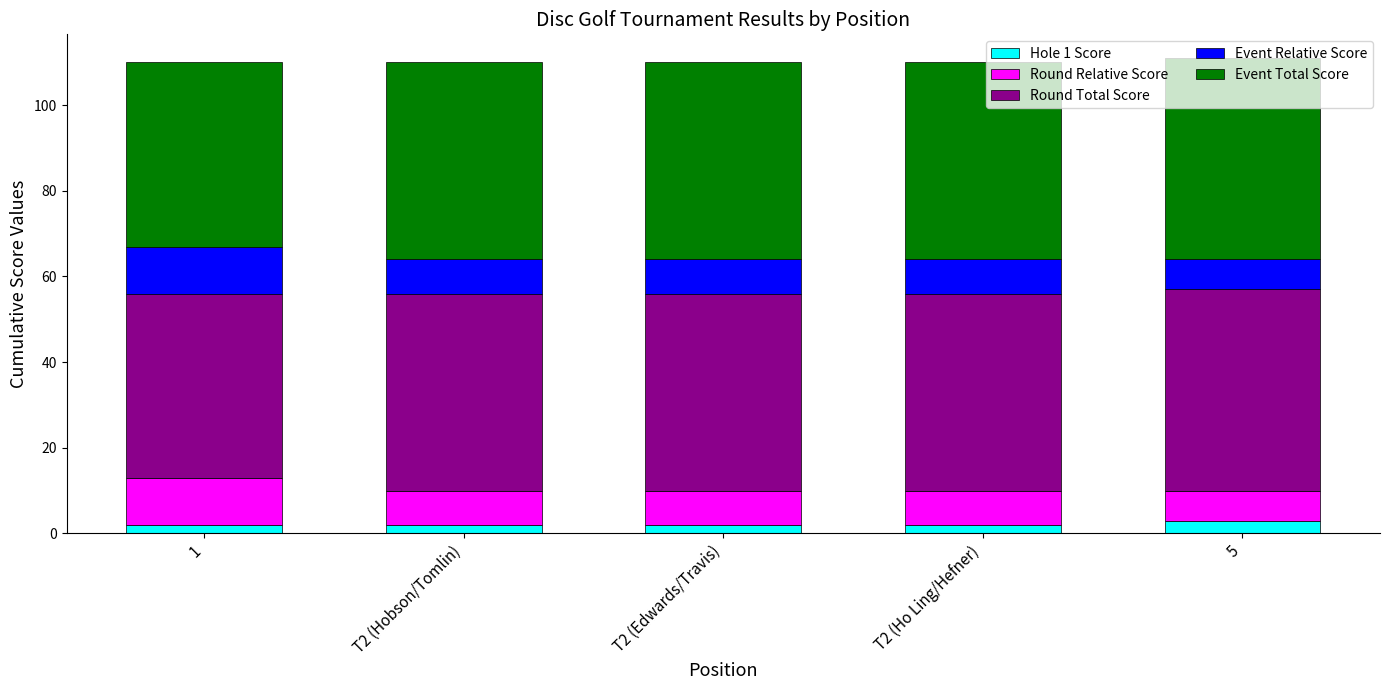

The Event Relative Score series shows 7 at 5. True or false?

True